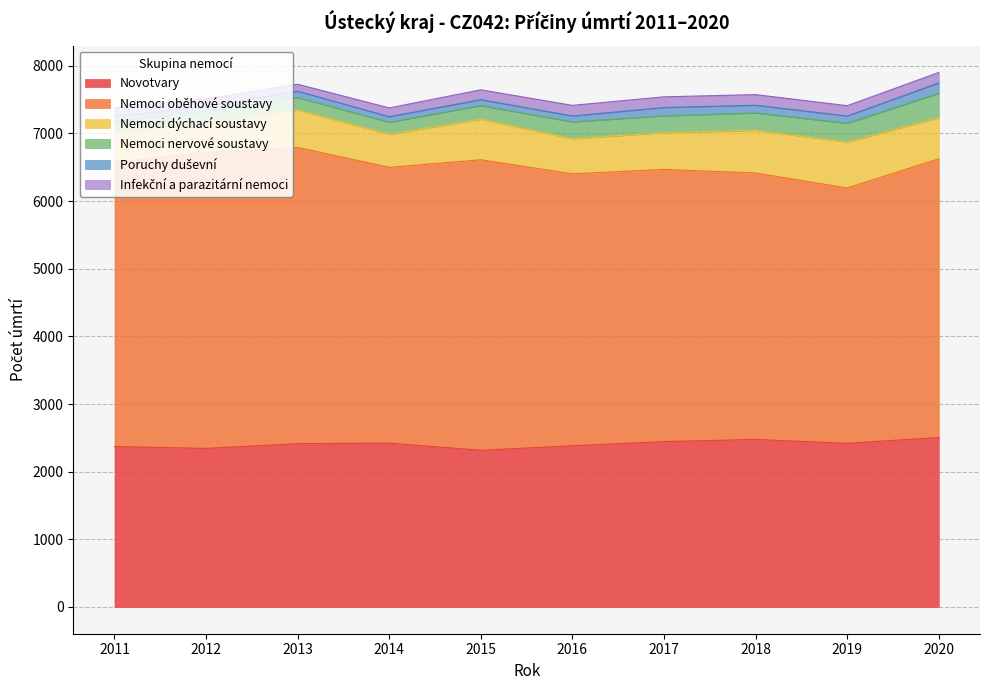

True or false: Nemoci oběhové soustavy and Poruchy duševní intersect in this chart.

False